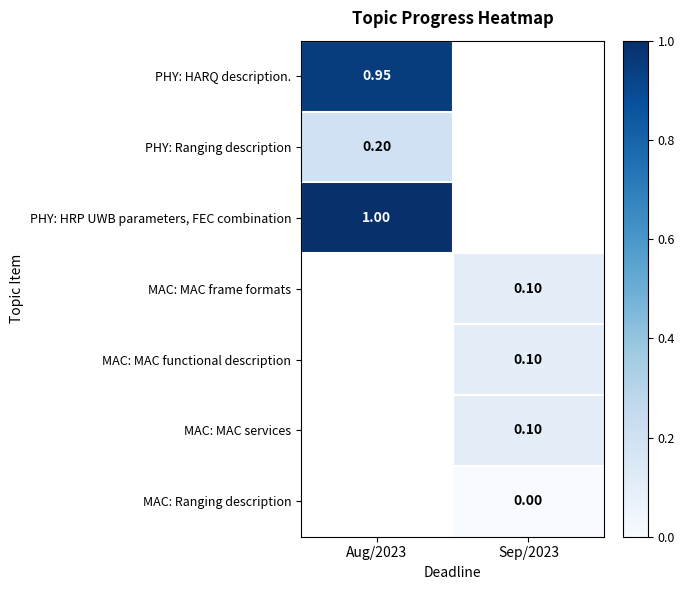

What is the spread (max minus min) of values at Aug/2023?

0.8